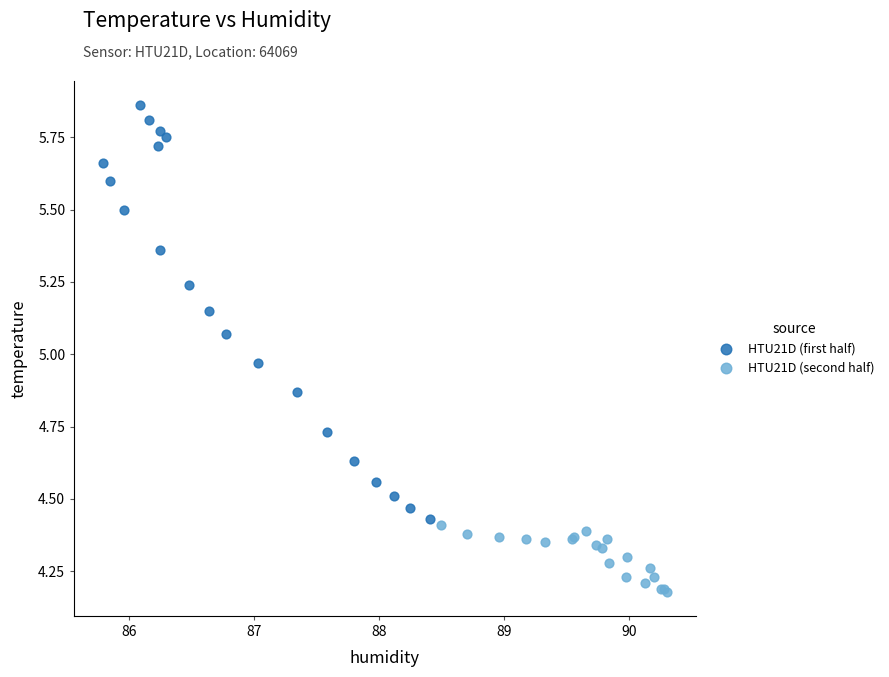

What are all the series names shown in the legend?

HTU21D (first half), HTU21D (second half)